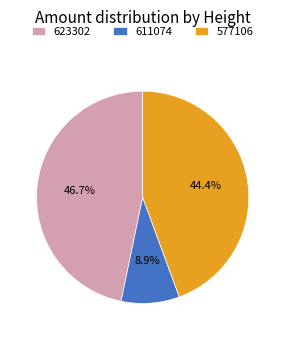

To the nearest percent, what is the combined percentage of 623302 and 611074?

56%